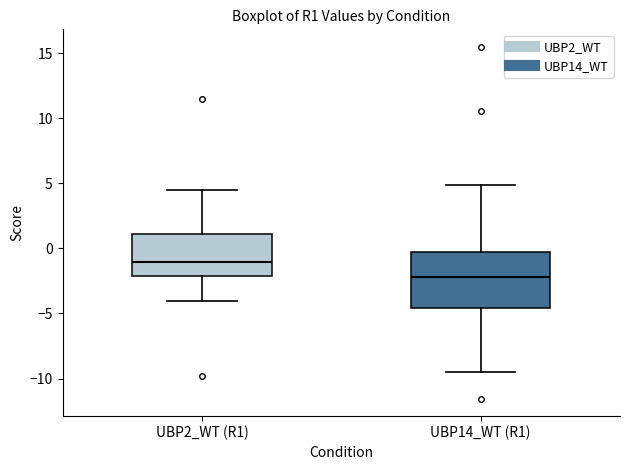

Which box has the lowest median line?

UBP14_WT (R1)